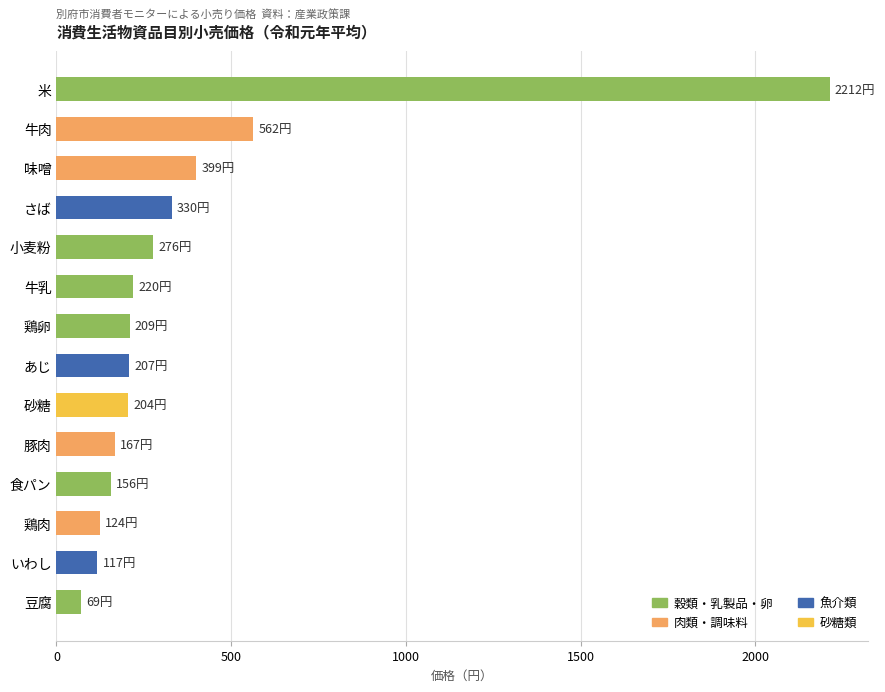

The chart shows a value of 337 at 砂糖. True or false?

False